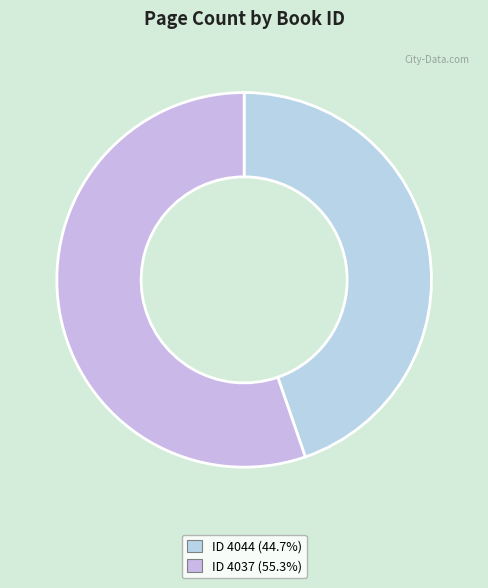

Which slice is the largest?

4037